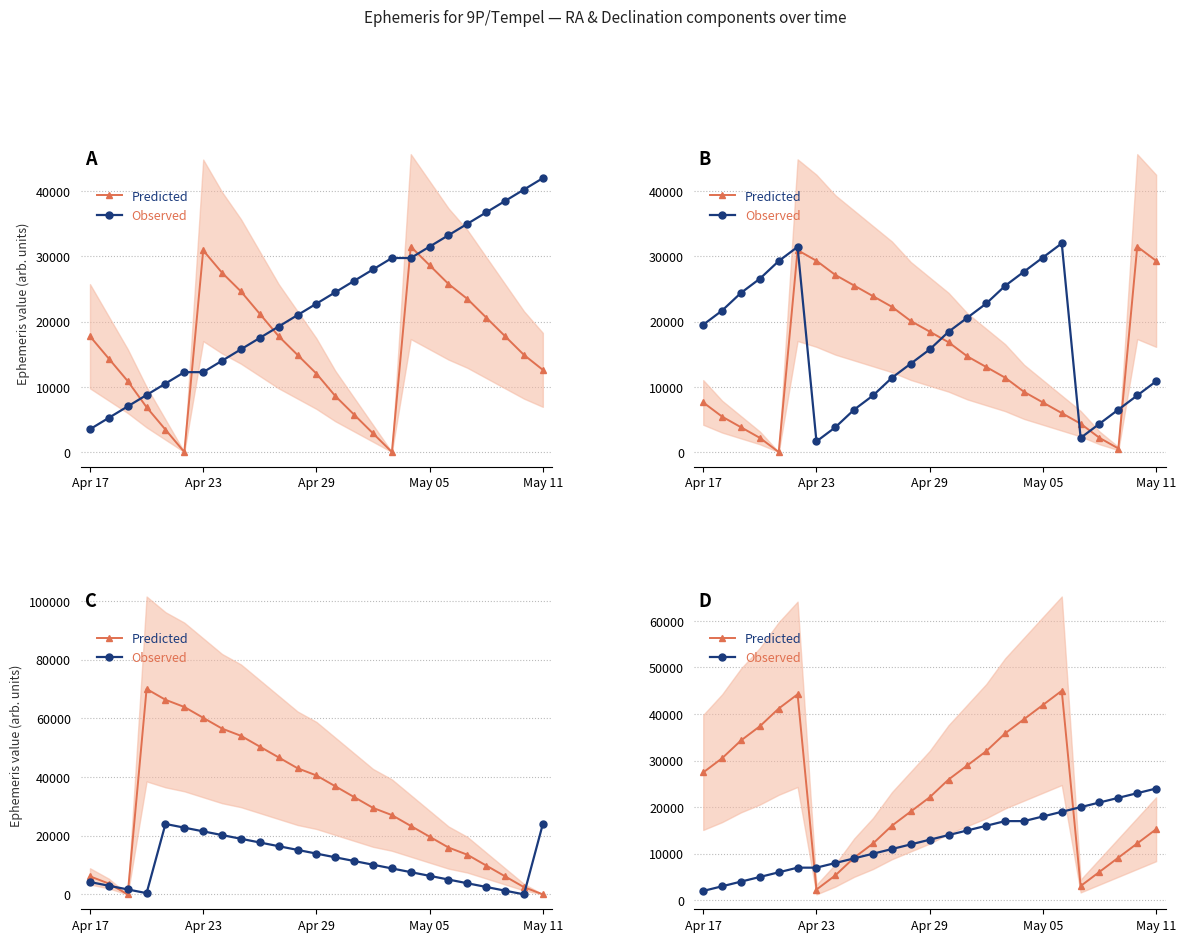

What are all the series names shown in the legend?

Predicted, Observed